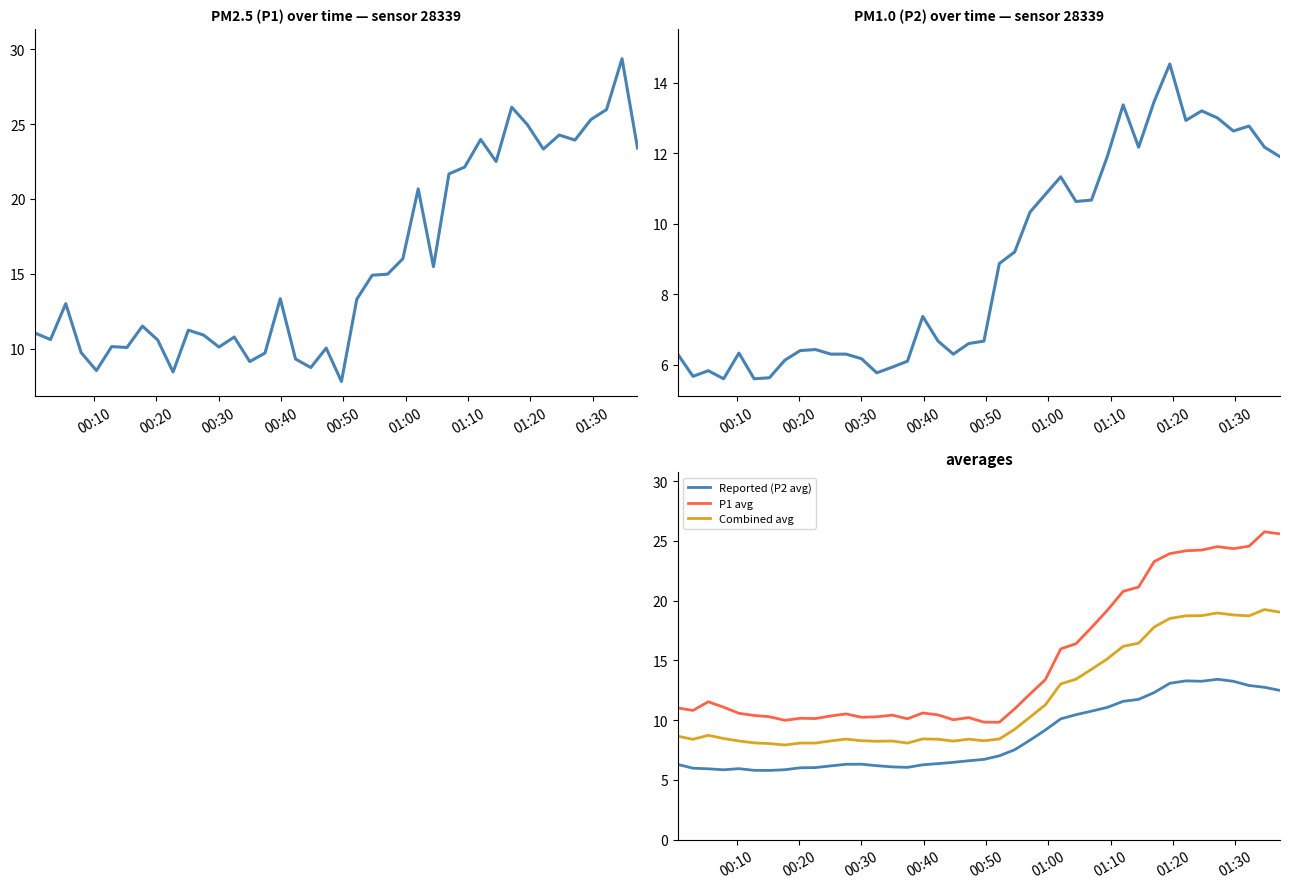

True or false: Combined avg and P1 avg cross at least once.

False